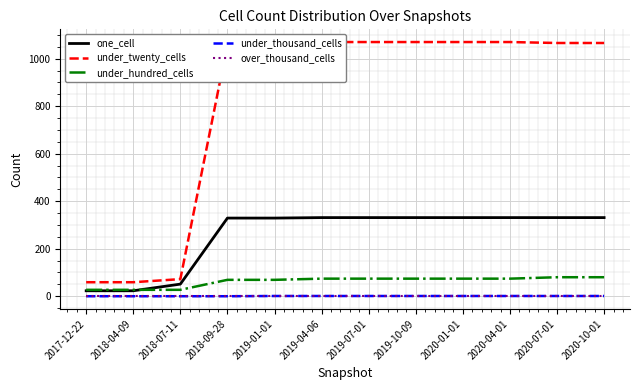

True or false: under_hundred_cells has more than 0 interior local peaks.

False